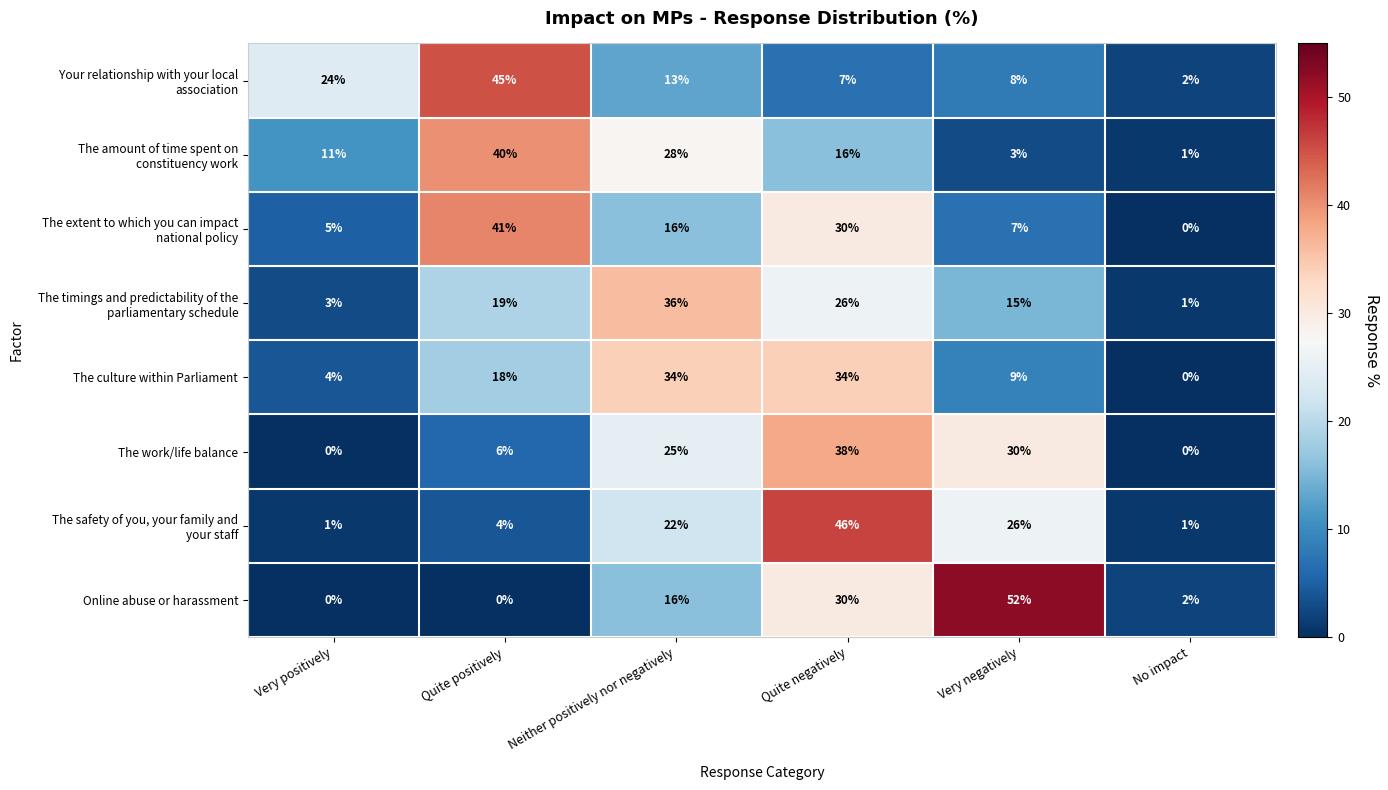

What is the difference between the highest and lowest values at No impact?

2